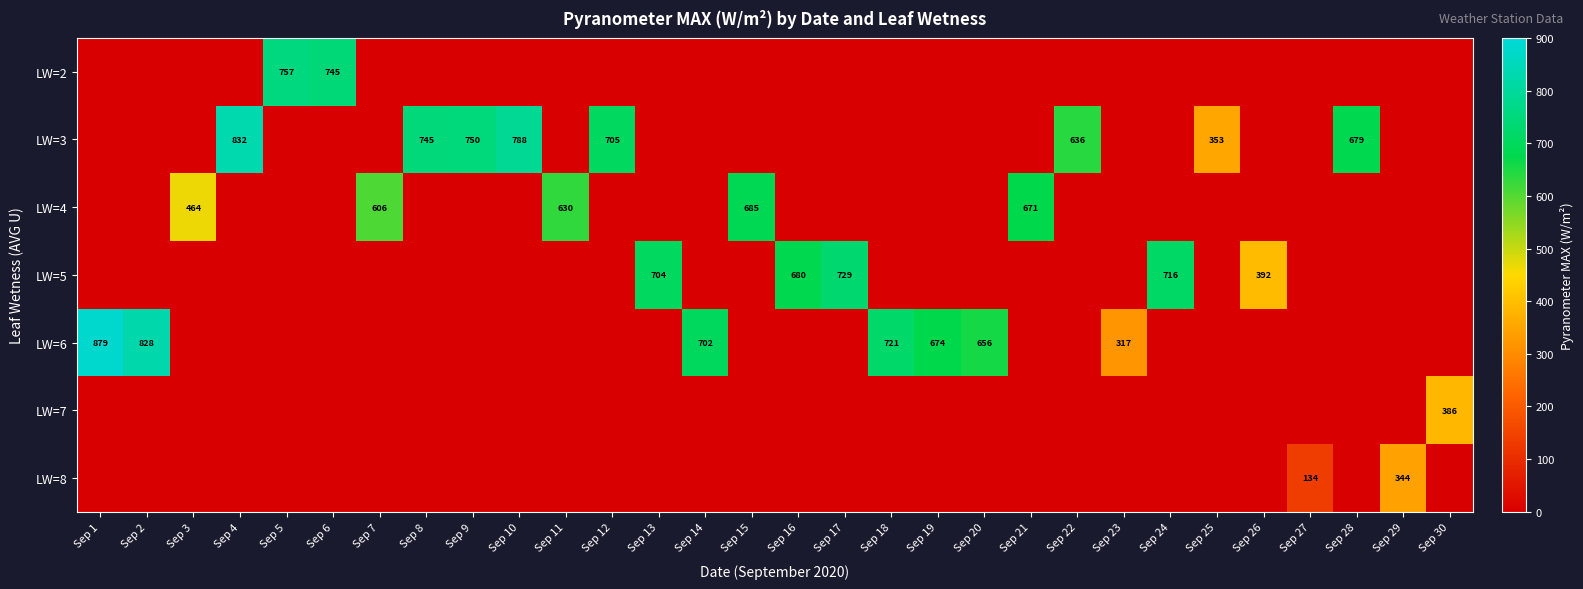

True or false: LW=2 has a value of 745 at Sep 6.

True